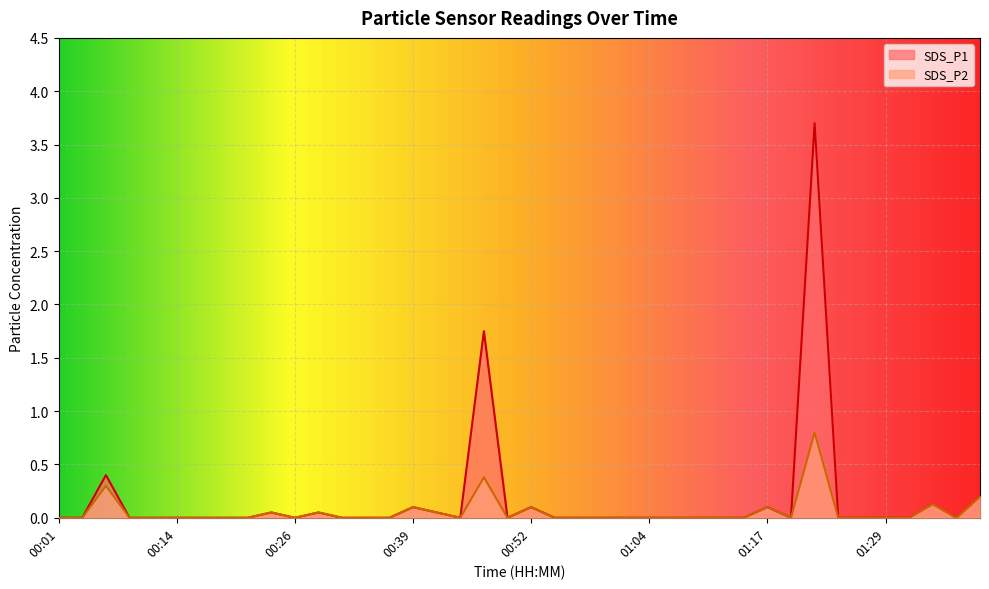

Which series has the largest total across all categories?

SDS_P1